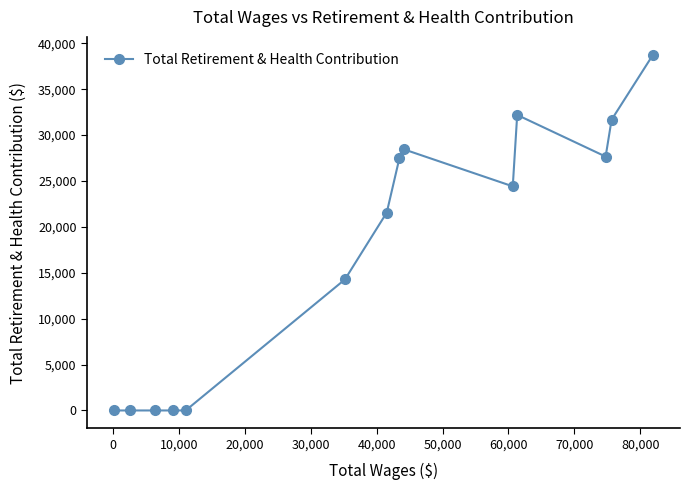

What is the maximum value shown in the chart?

38758